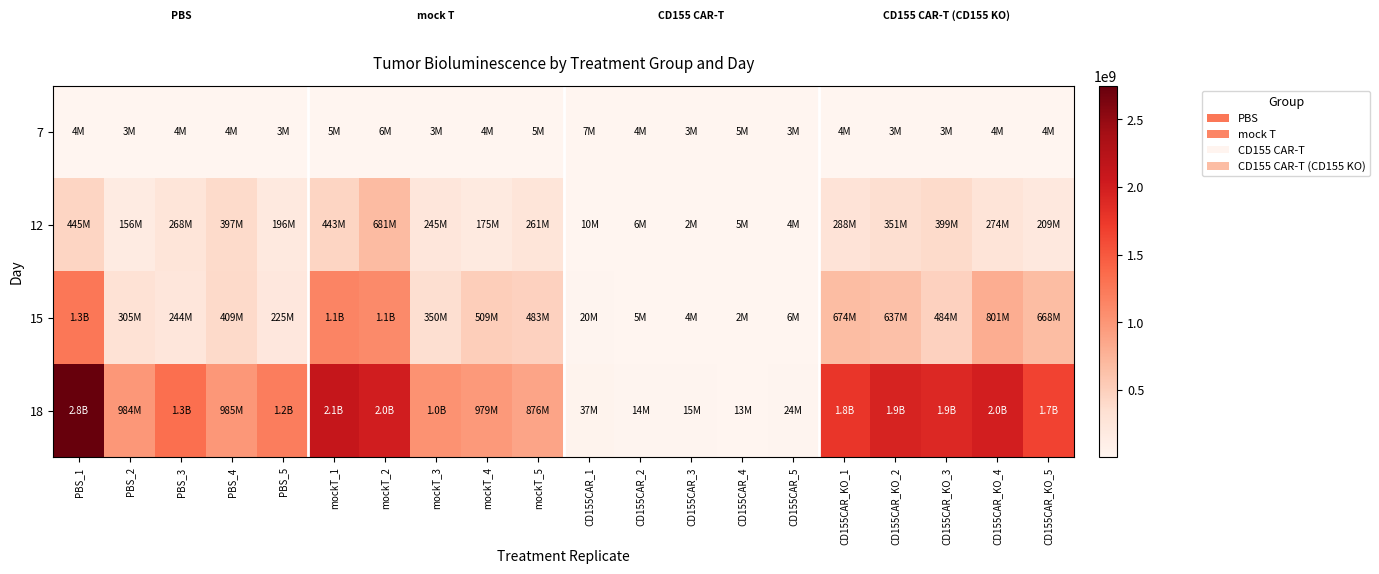

Reading left to right, list all the values displayed in this chart.

7: PBS_1=4445640.0	PBS_2=2960998.3	PBS_3=3813546.5	PBS_4=4207518.5	PBS_5=3433747.5	mockT_1=5134485.0	mockT_2=5978691.0	mockT_3=2664970.5	mockT_4=3796948.0	mockT_5=4506144.5	CD155CAR_1=7188781.0	CD155CAR_2=4157175.3	CD155CAR_3=3107843.0	CD155CAR_4=5237481.0	CD155CAR_5=2750243.0	CD155CAR_KO_1=4223135.5	CD155CAR_KO_2=3173832.0	CD155CAR_KO_3=2972140.8	CD155CAR_KO_4=4321166.5	CD155CAR_KO_5=4009291.0
12: PBS_1=445000000.0	PBS_2=156000000.0	PBS_3=268000000.0	PBS_4=397000000.0	PBS_5=196000000.0	mockT_1=443000000.0	mockT_2=681000000.0	mockT_3=245000000.0	mockT_4=175000000.0	mockT_5=261000000.0	CD155CAR_1=9825117.0	CD155CAR_2=5704515.5	CD155CAR_3=2438655.8	CD155CAR_4=5245362.0	CD155CAR_5=4083795.8	CD155CAR_KO_1=288000000.0	CD155CAR_KO_2=351000000.0	CD155CAR_KO_3=399000000.0	CD155CAR_KO_4=274000000.0	CD155CAR_KO_5=209000000.0
15: PBS_1=1260000000.0	PBS_2=305000000.0	PBS_3=244000000.0	PBS_4=409000000.0	PBS_5=225000000.0	mockT_1=1150000000.0	mockT_2=1100000000.0	mockT_3=350000000.0	mockT_4=509000000.0	mockT_5=483000000.0	CD155CAR_1=19788966.0	CD155CAR_2=5013793.5	CD155CAR_3=4311034.5	CD155CAR_4=2355953.0	CD155CAR_5=6092137.0	CD155CAR_KO_1=674000000.0	CD155CAR_KO_2=637000000.0	CD155CAR_KO_3=484000000.0	CD155CAR_KO_4=801000000.0	CD155CAR_KO_5=668000000.0
18: PBS_1=2750000000.0	PBS_2=984000000.0	PBS_3=1330000000.0	PBS_4=985000000.0	PBS_5=1210000000.0	mockT_1=2110000000.0	mockT_2=2000000000.0	mockT_3=1030000000.0	mockT_4=979000000.0	mockT_5=876000000.0	CD155CAR_1=36746284.0	CD155CAR_2=14321216.0	CD155CAR_3=14511129.0	CD155CAR_4=12565746.0	CD155CAR_5=23626558.0	CD155CAR_KO_1=1770000000.0	CD155CAR_KO_2=1950000000.0	CD155CAR_KO_3=1900000000.0	CD155CAR_KO_4=1990000000.0	CD155CAR_KO_5=1660000000.0